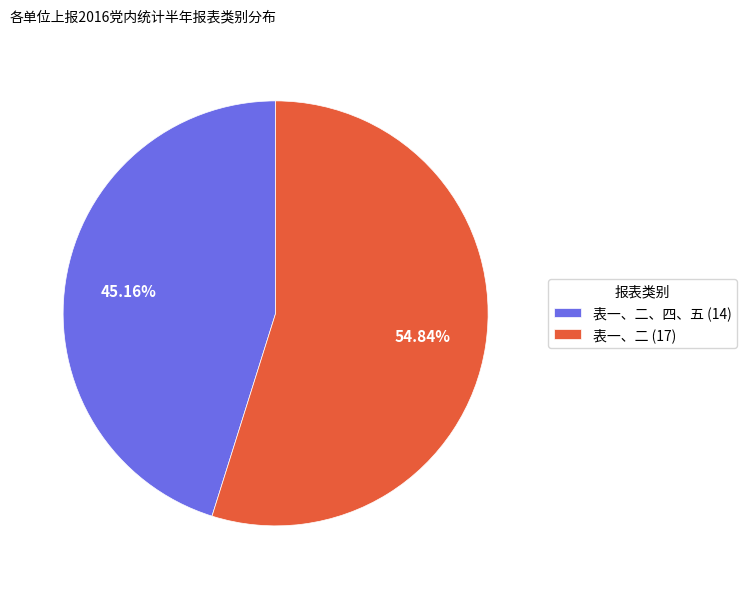

To the nearest percent, what is the average slice percentage?

50%